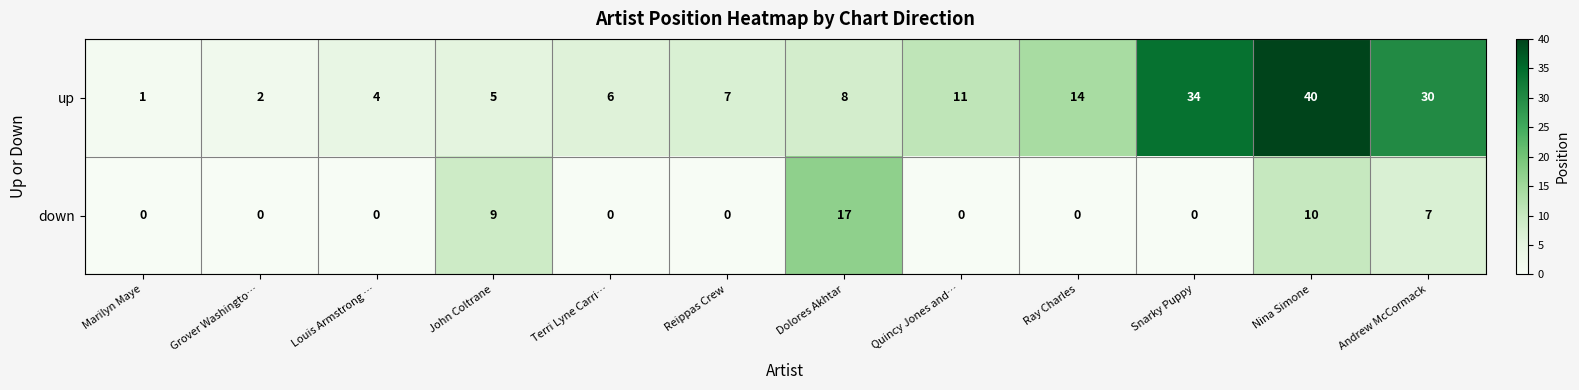

What is the average value of the up series?

14